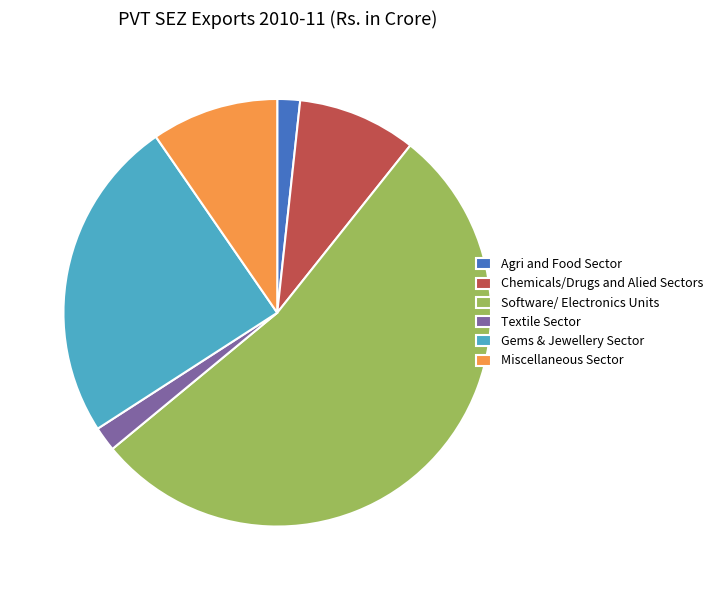

Count the number of slices in the pie.

6